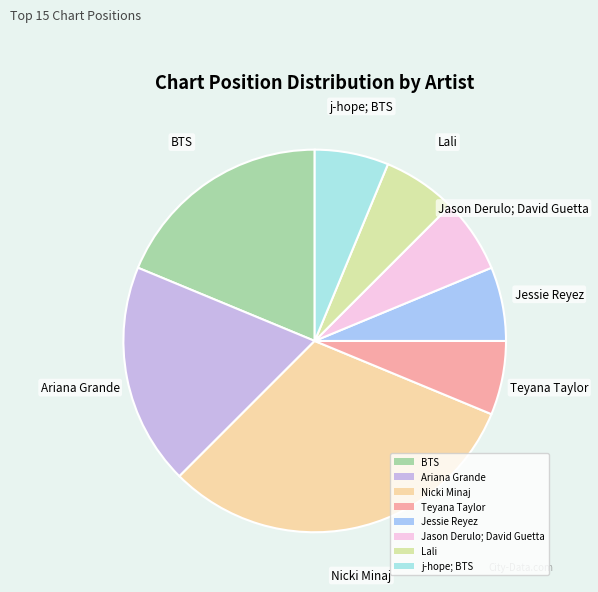

Is the sum of Nicki Minaj and Jessie Reyez greater than half?

No